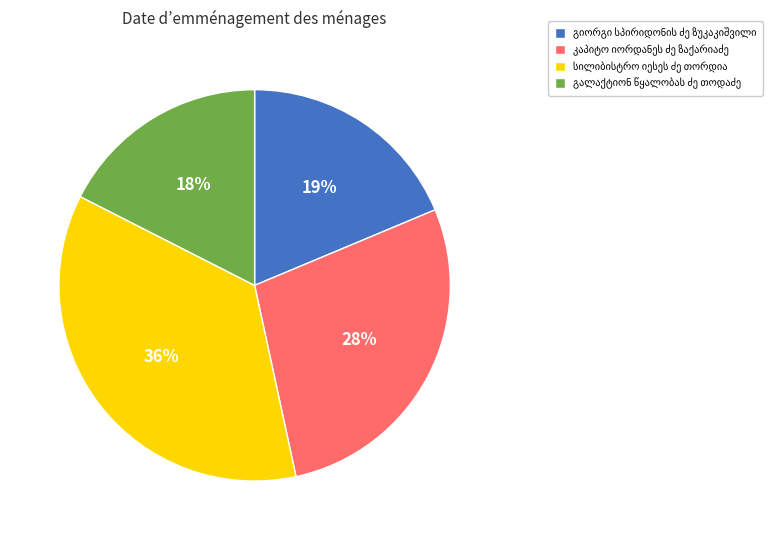

Does any single category account for the majority?

No